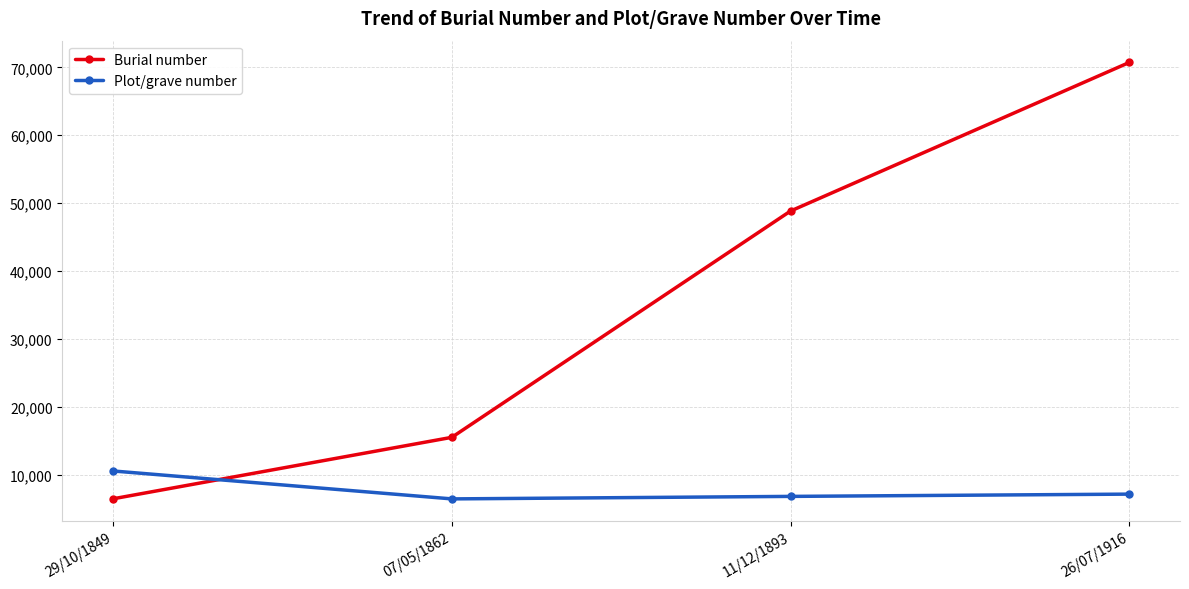

What is the sum of all Burial number values?

141457